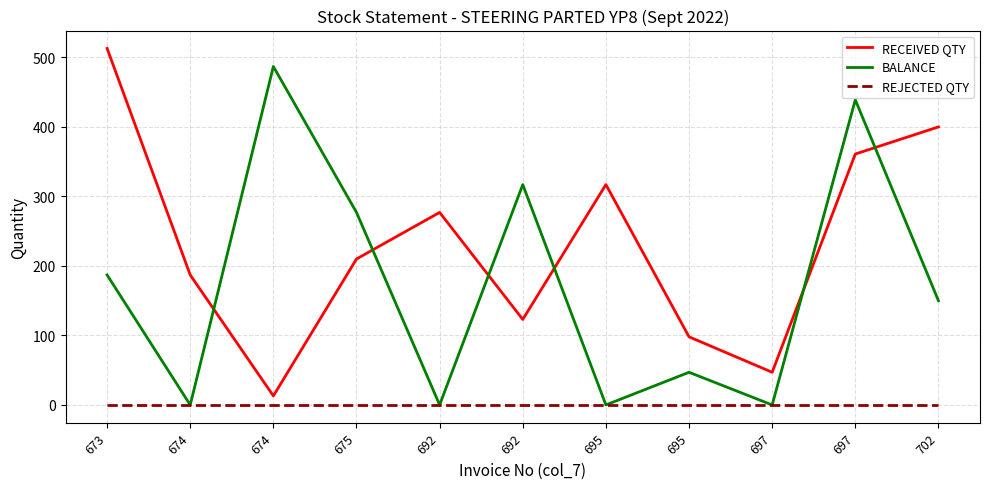

True or false: BALANCE and RECEIVED QTY cross at least once.

True